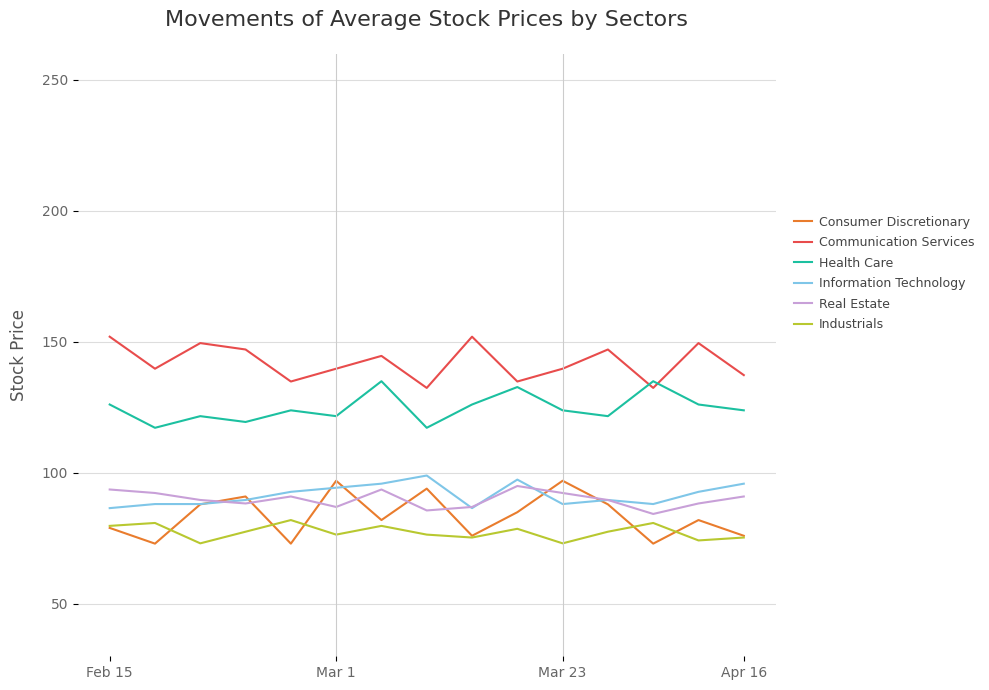

Which series has the largest range (max minus min)?

Consumer Discretionary